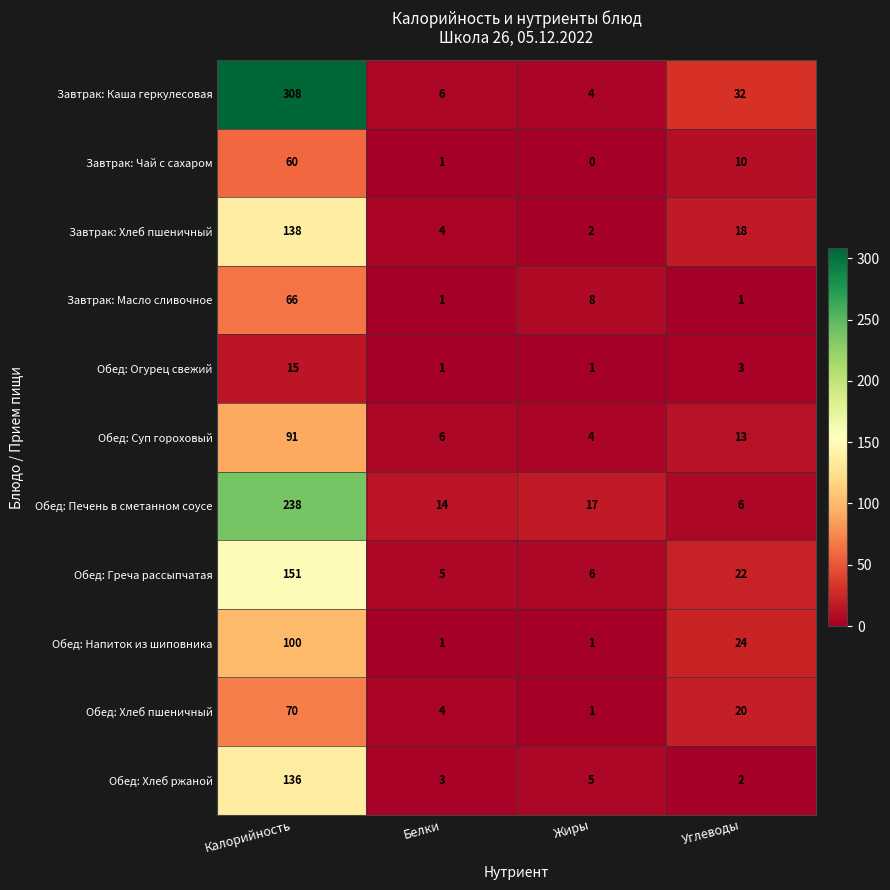

Is it true that Обед: Печень в сметанном соусе equals 9 at Жиры?

False